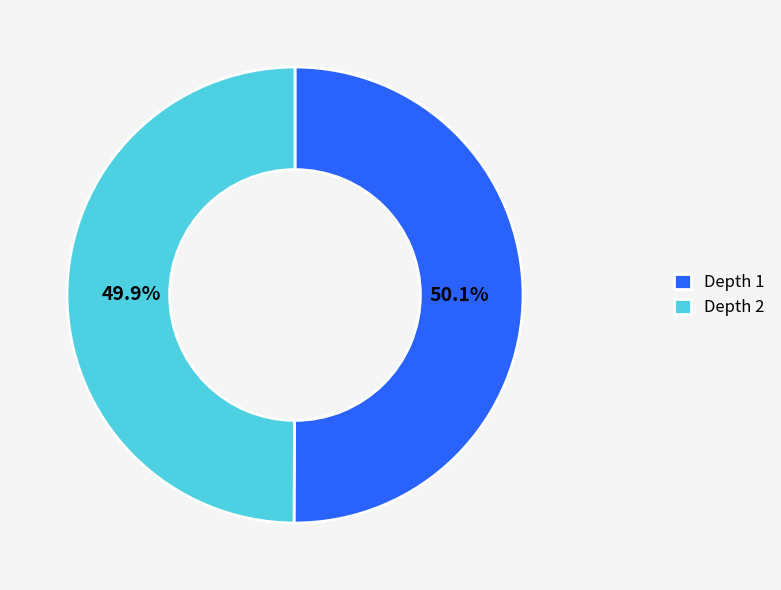

What portion of the pie excludes Depth 1?

49.9%